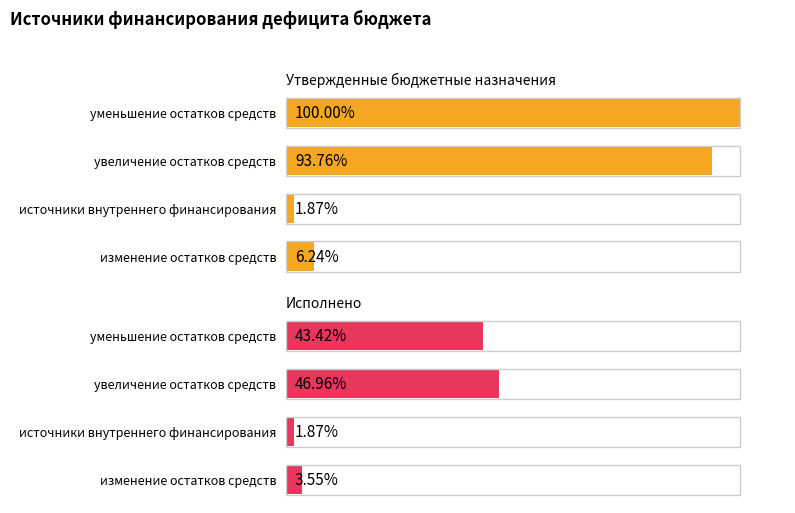

How many bars are there in total?

8